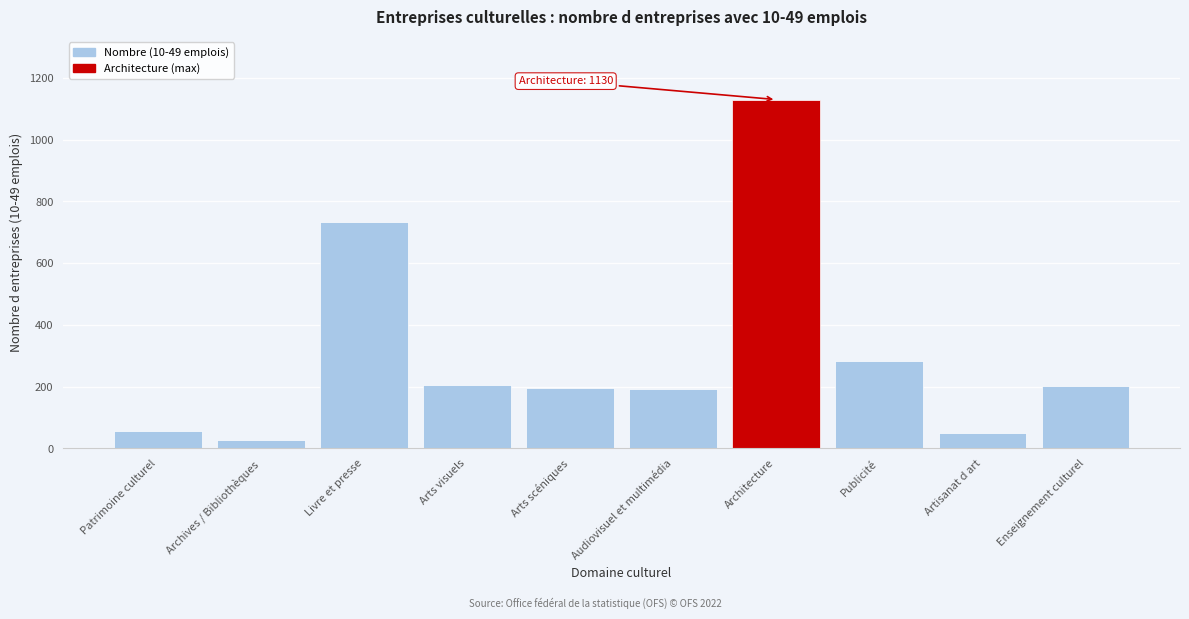

What is the label of the 7th bar from the right?

Arts visuels